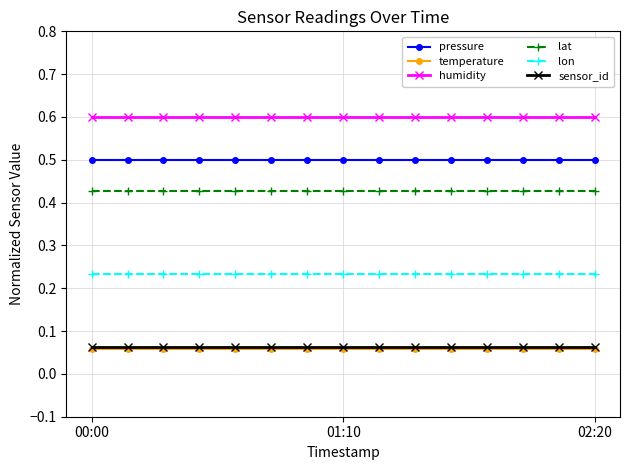

True or false: lon and sensor_id intersect in this chart.

False